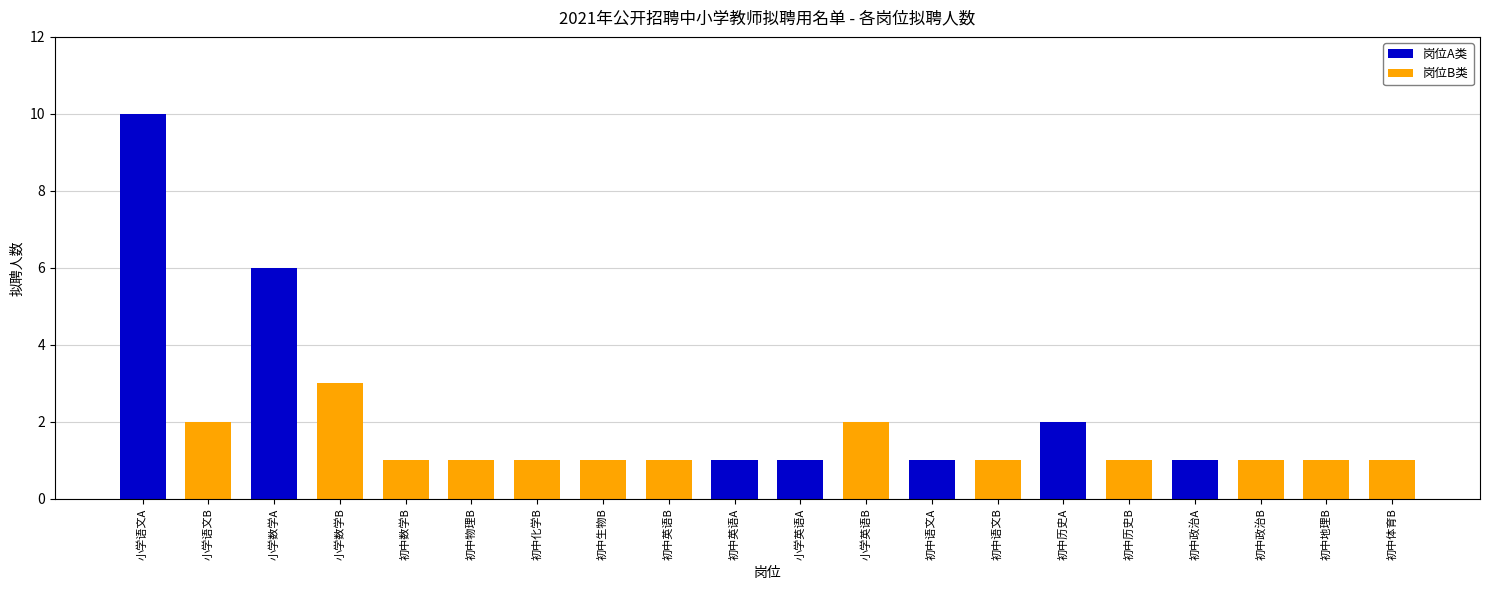

At which category does the chart reach its minimum across all series?

初中数学B